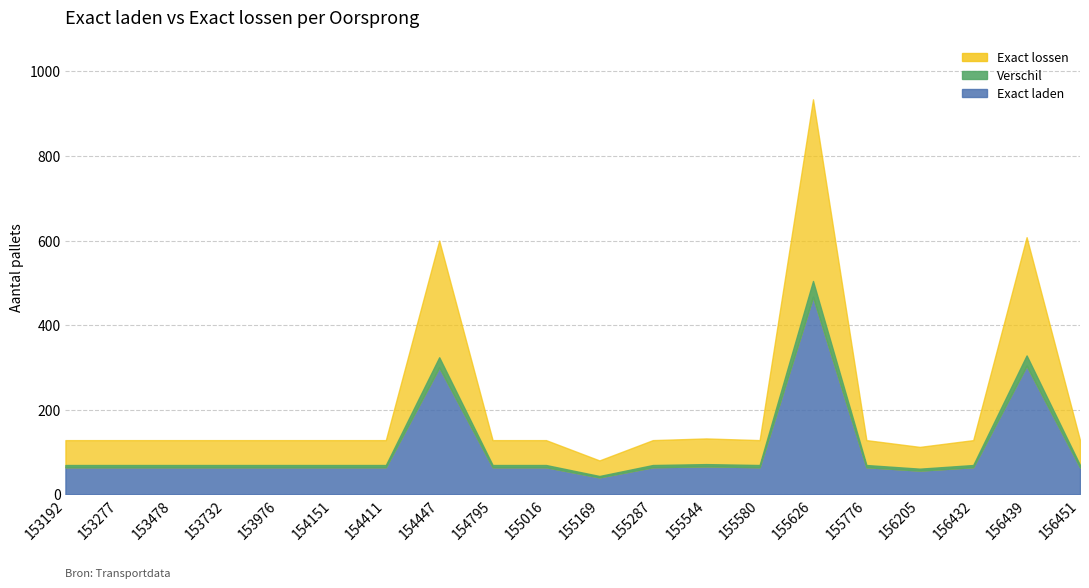

True or false: Exact lossen has more than 2 interior local peaks.

True